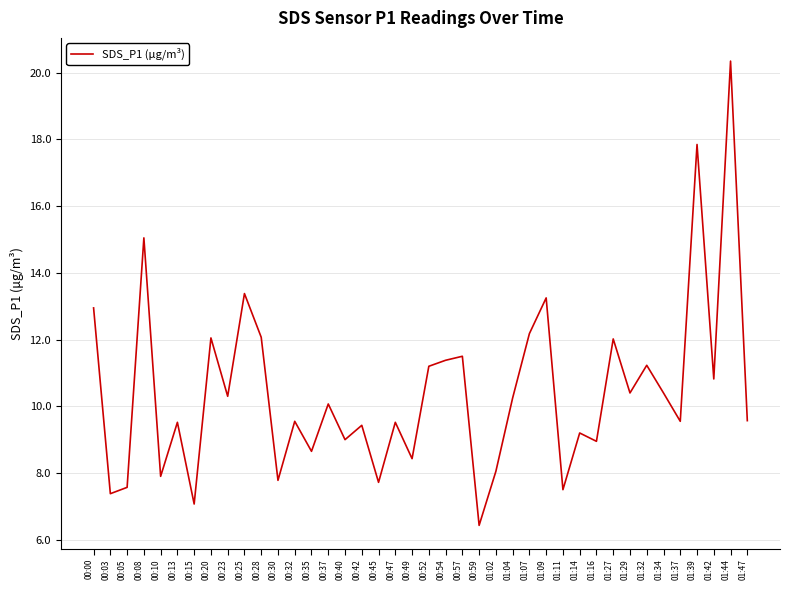

What is the maximum value shown in the chart?

20.4